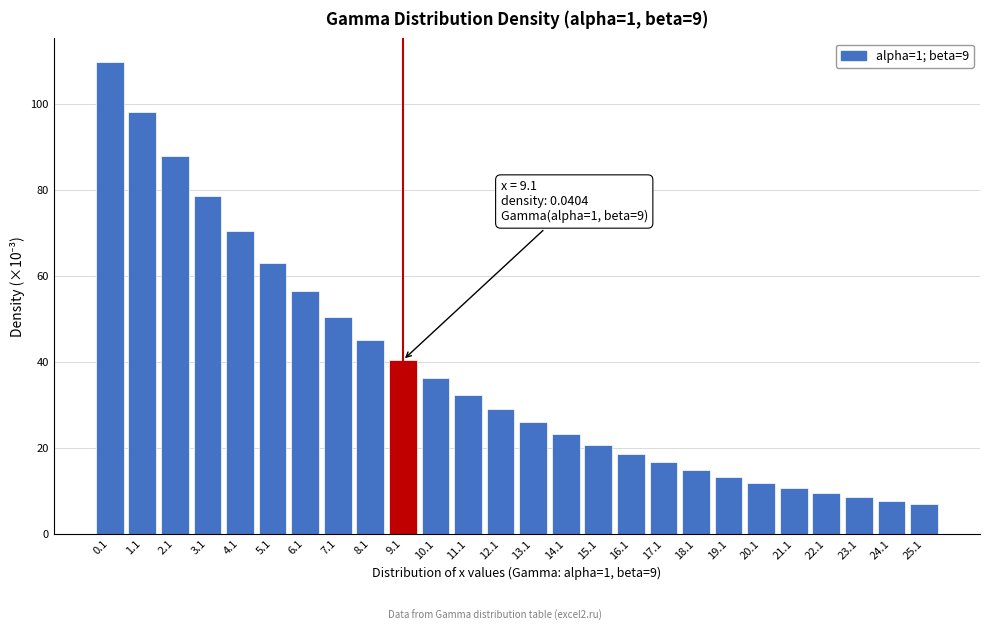

Reading left to right, list all the values displayed in this chart.

0.1=109.9	1.1=98.3	2.1=88.0	3.1=78.7	4.1=70.5	5.1=63.0	6.1=56.4	7.1=50.5	8.1=45.2	9.1=40.4	10.1=36.2	11.1=32.4	12.1=29.0	13.1=25.9	14.1=23.2	15.1=20.8	16.1=18.6	17.1=16.6	18.1=14.9	19.1=13.3	20.1=11.9	21.1=10.7	22.1=9.5	23.1=8.5	24.1=7.6	25.1=6.8